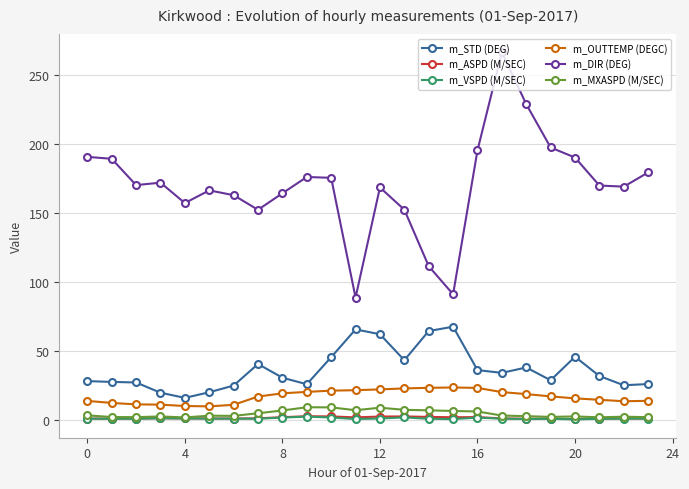

Which series has the widest spread of values?

m_DIR (DEG)